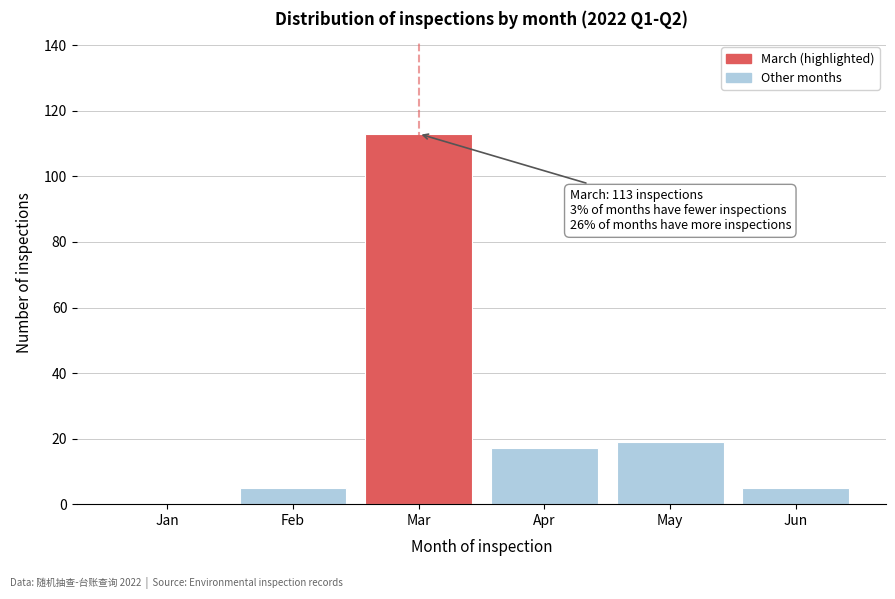

Reading left to right, what are all the values shown in this chart?

Jan=0	Feb=5	Mar=113	Apr=17	May=19	Jun=5